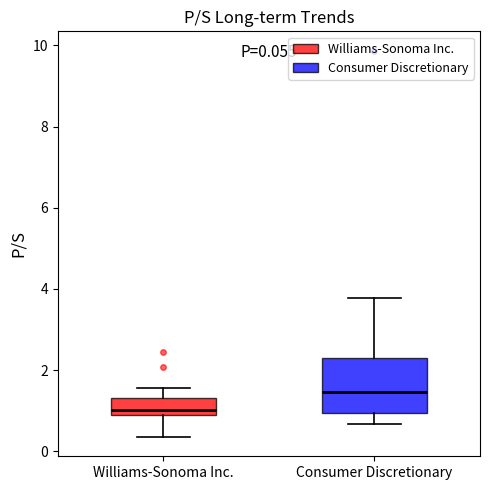

Which box's median line is the highest?

Consumer Discretionary